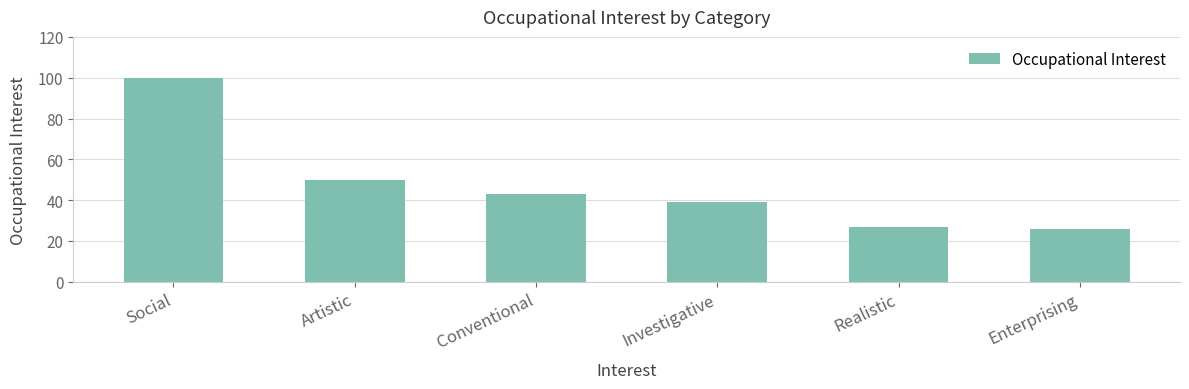

How many bars are there in total?

6